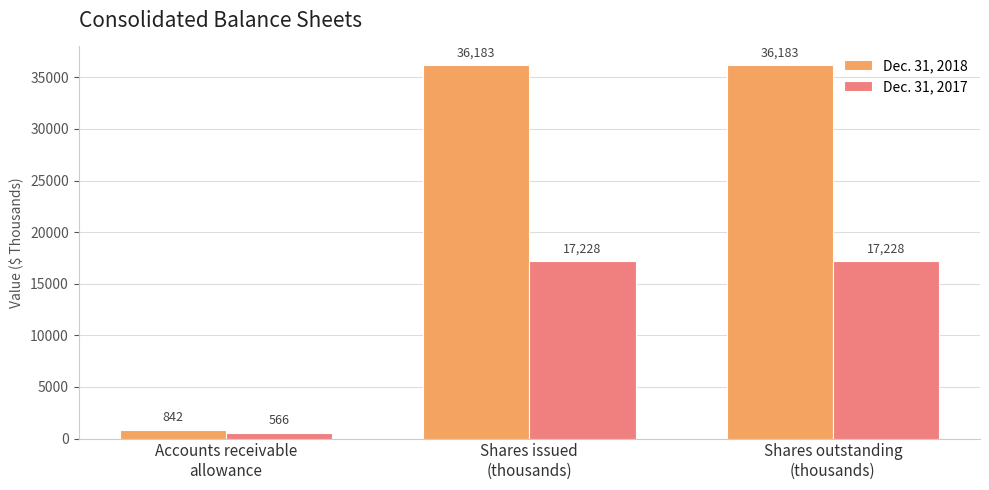

Which series has the largest total across all categories?

Dec. 31, 2018